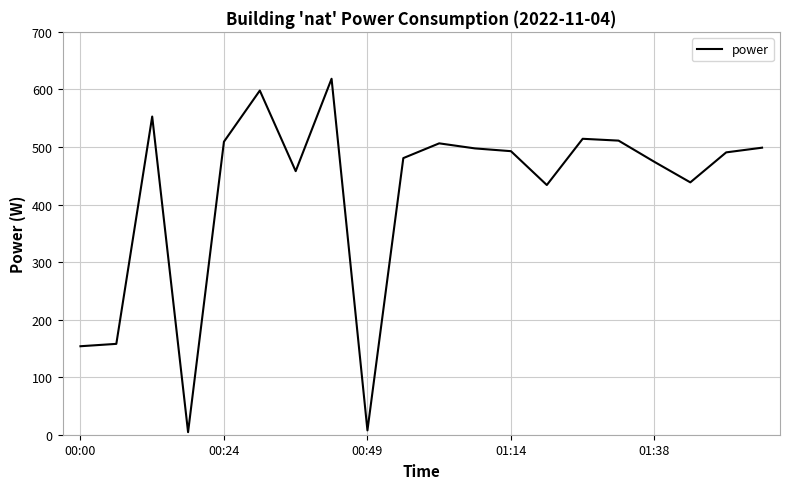

What is the maximum value shown in the chart?

618.5